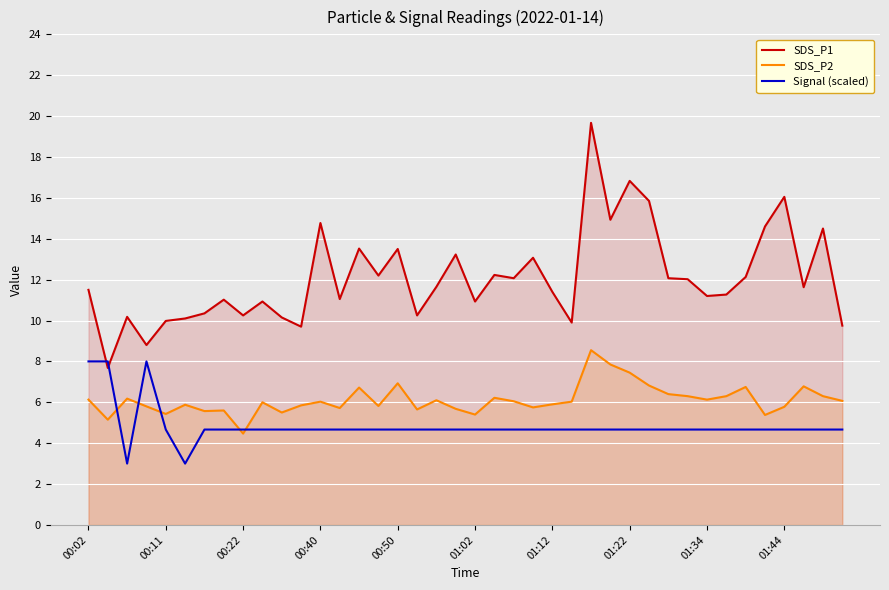

True or false: SDS_P1 has a value of 10.0 at 00:11.

True